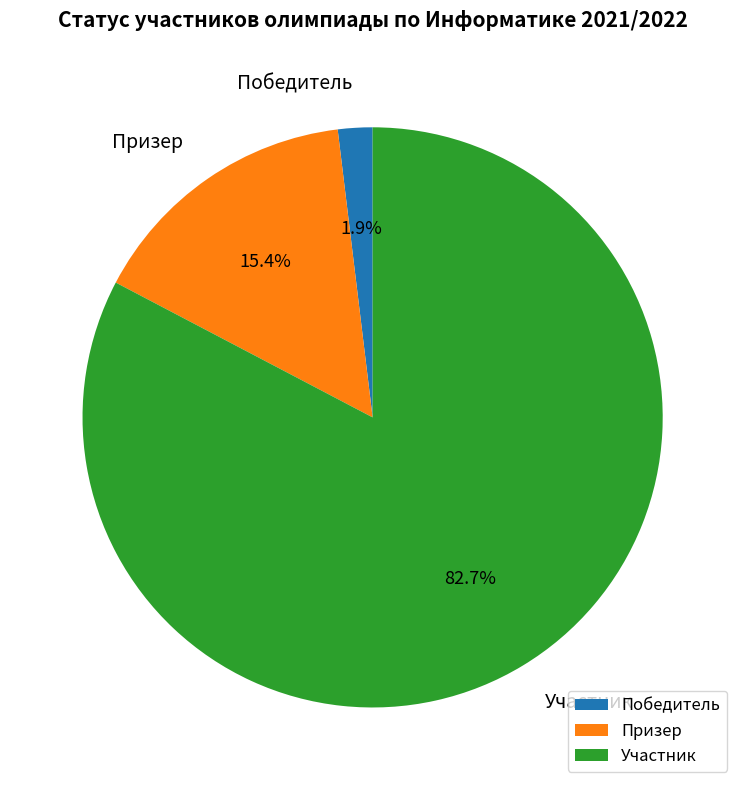

The Участник slice represents 69% of the pie. True or false?

False